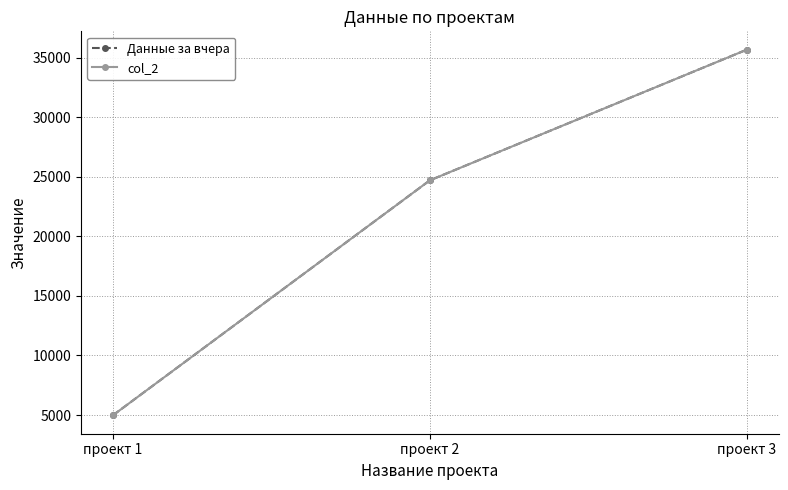

At which category is the sum across all series the highest?

проект 3